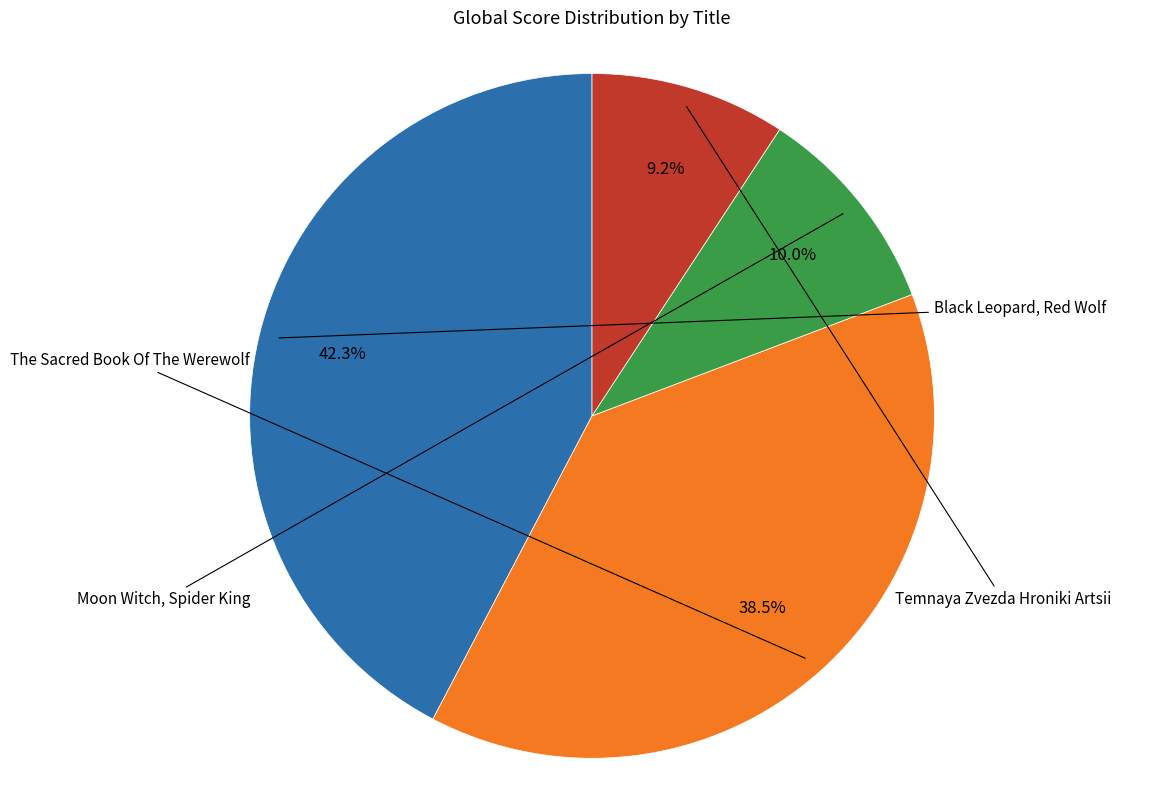

Is there a majority slice in this chart?

No